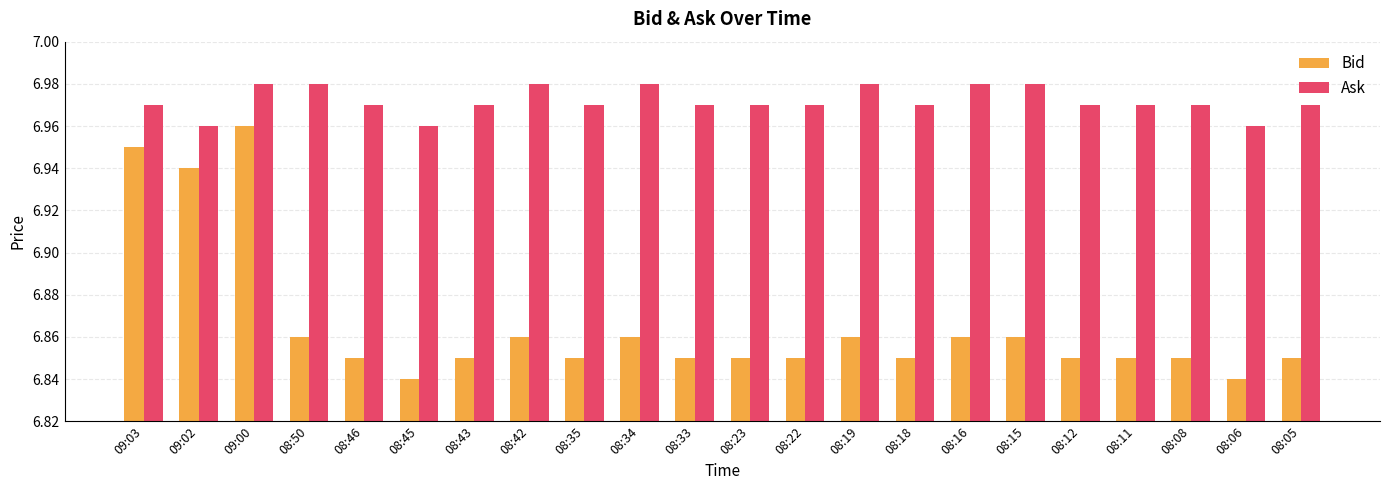

List the series in order of their peak value, highest first.

Ask, Bid